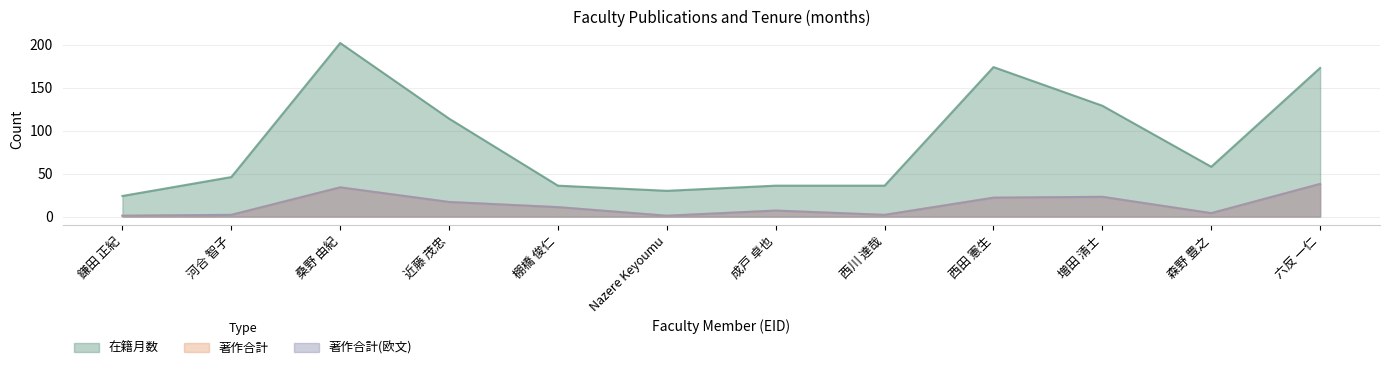

Reading right to left, what are all the values shown in this chart?

在籍月数: 173	58	129	174	36	36	30	36	114	202	46	24
著作合計: 38	4	23	22	2	7	1	11	17	34	2	1
著作合計(欧文): 38	4	23	22	2	7	1	11	17	34	2	1